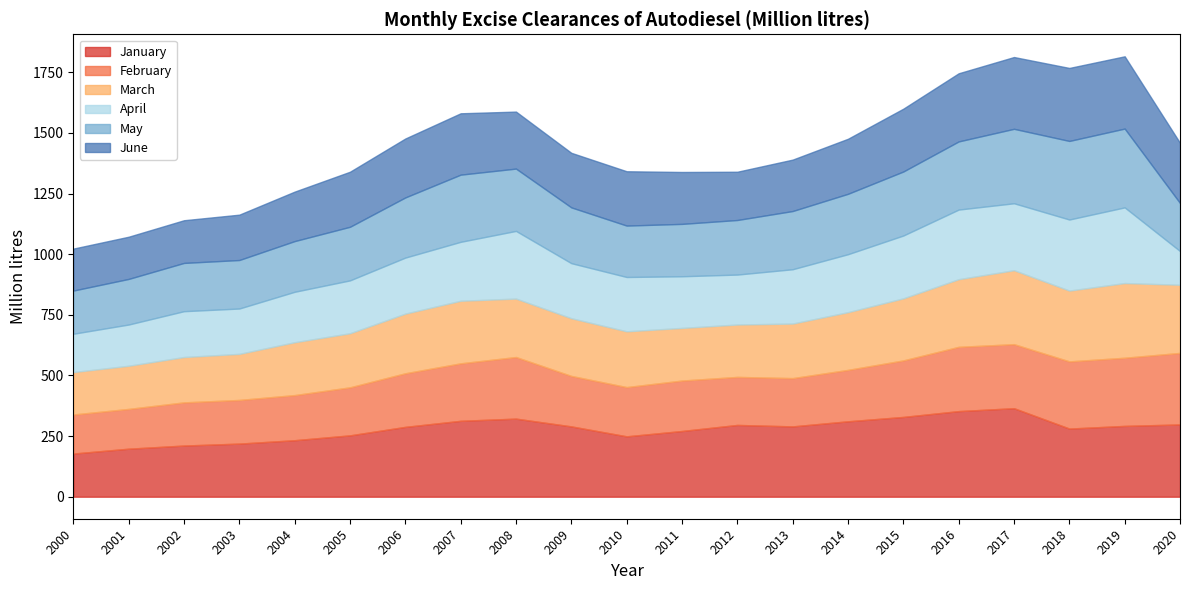

Which category has the highest value in the February series?

2020